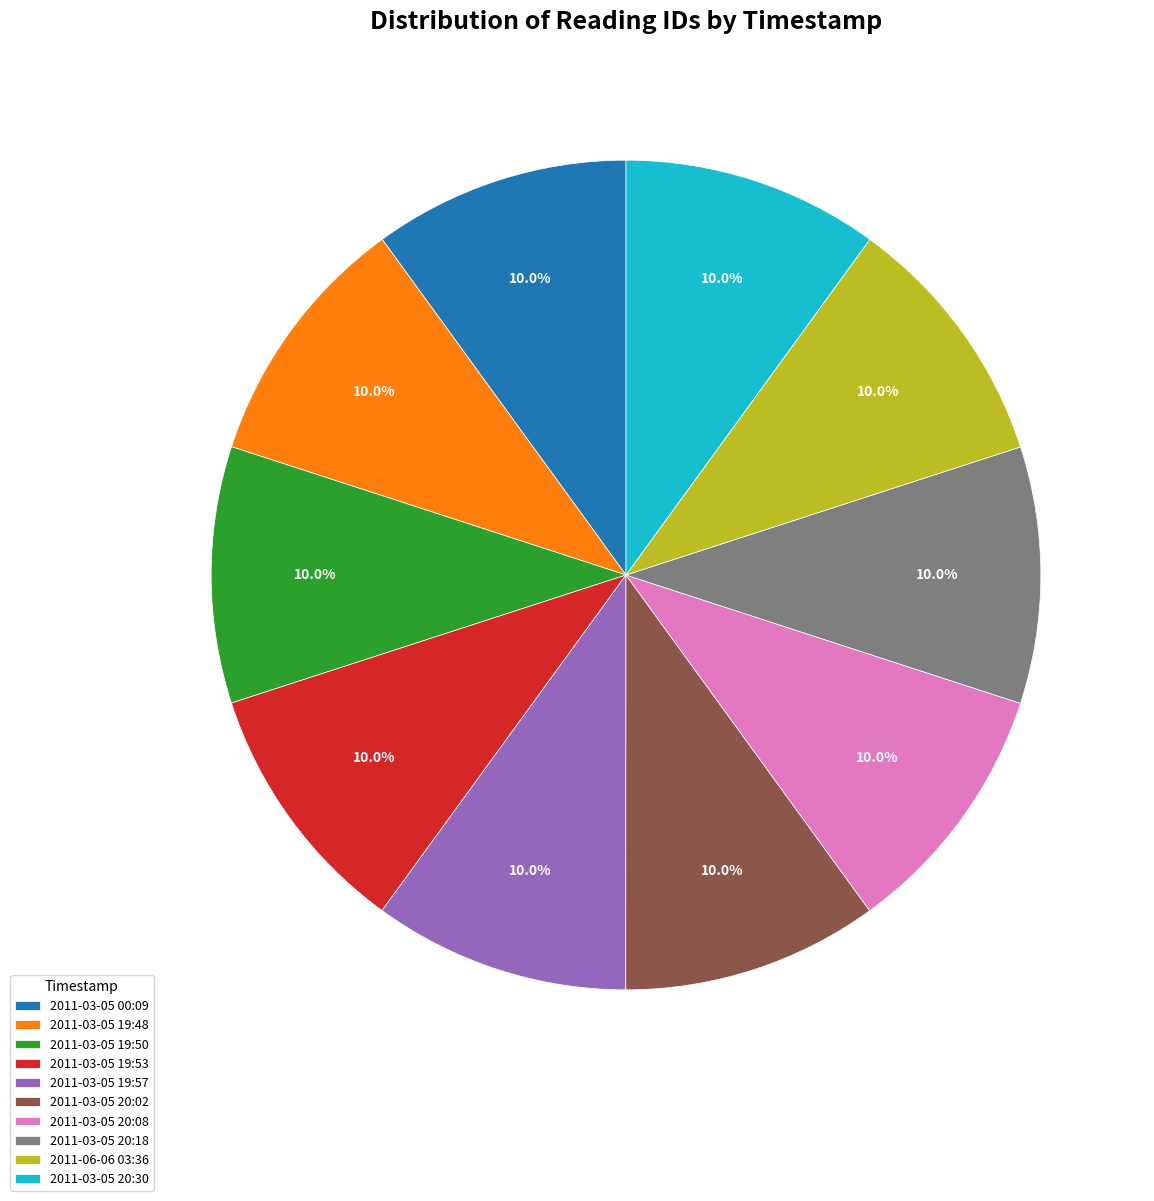

Approximately how many times larger is the value at 2011-03-05 20:02 compared to 2011-06-06 03:36?

1.0